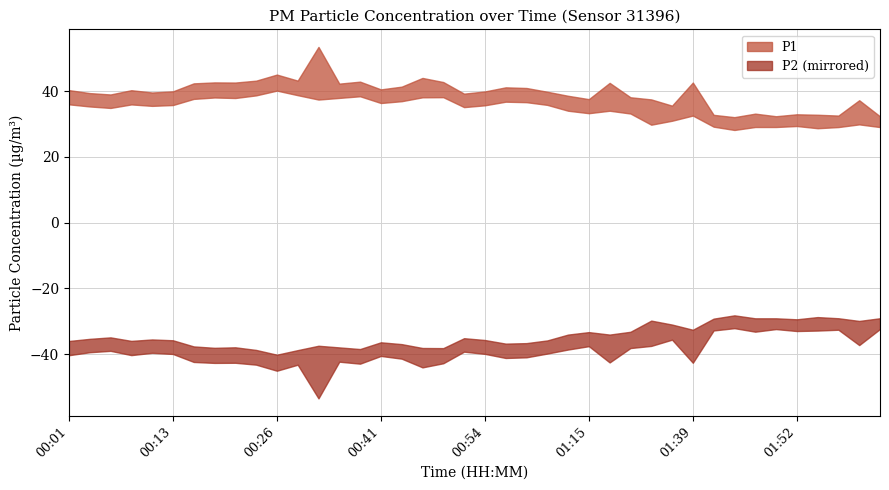

True or false: P2 and P1 intersect in this chart.

False